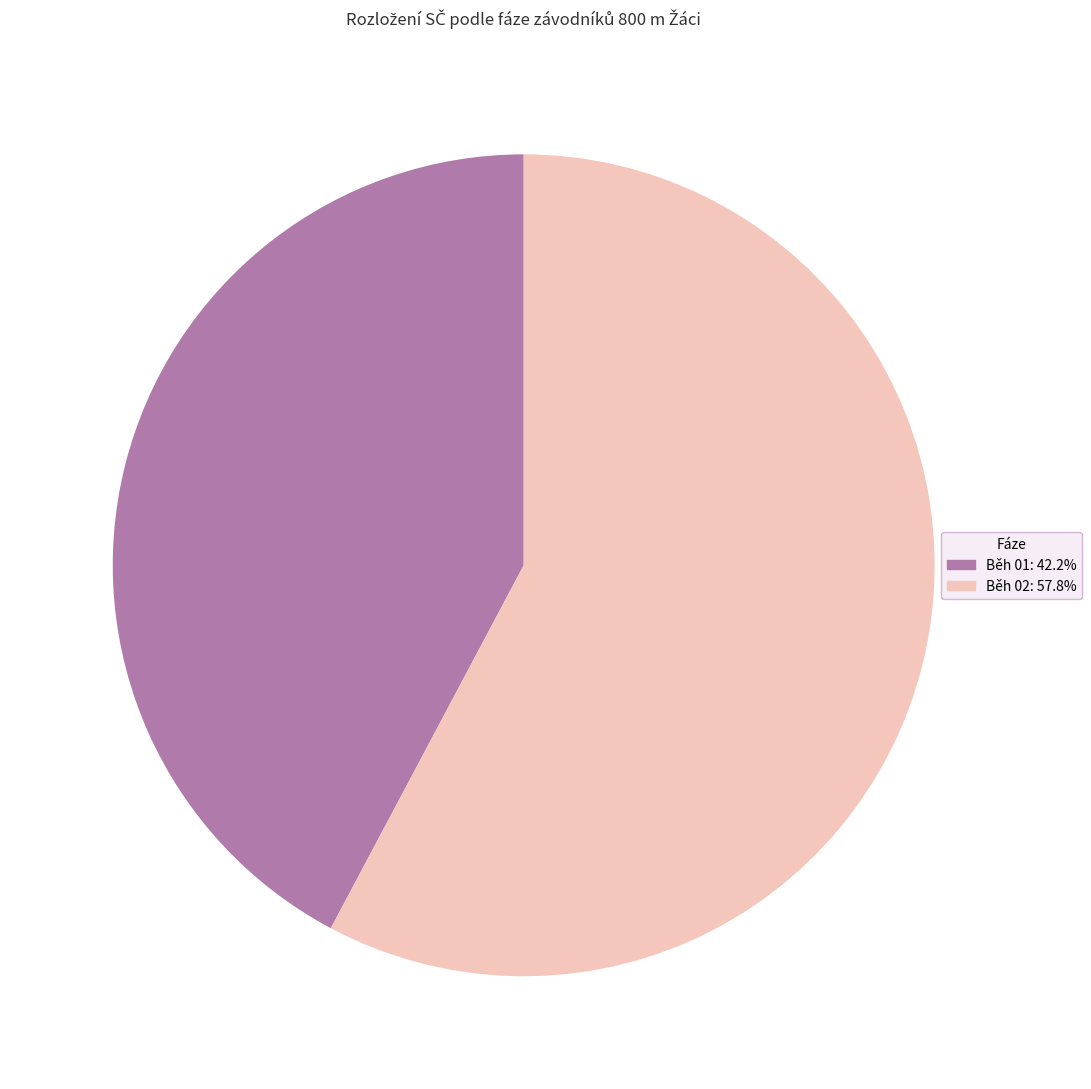

Is there a majority slice in this chart?

Yes